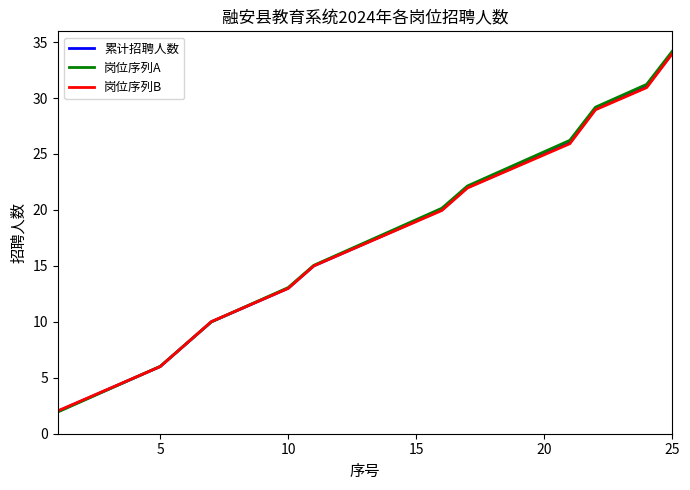

Which series has the largest range (max minus min)?

岗位序列A